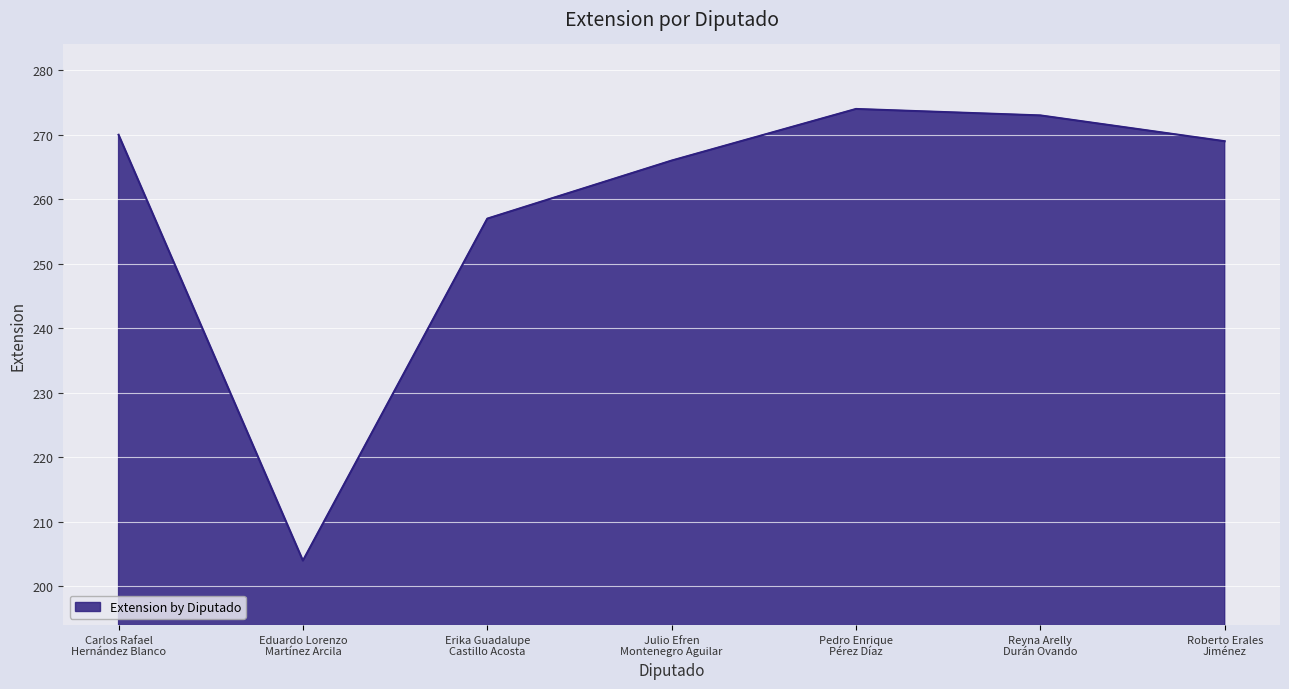

Which label corresponds to the smallest value in the chart?

Eduardo Lorenzo
Martínez Arcila